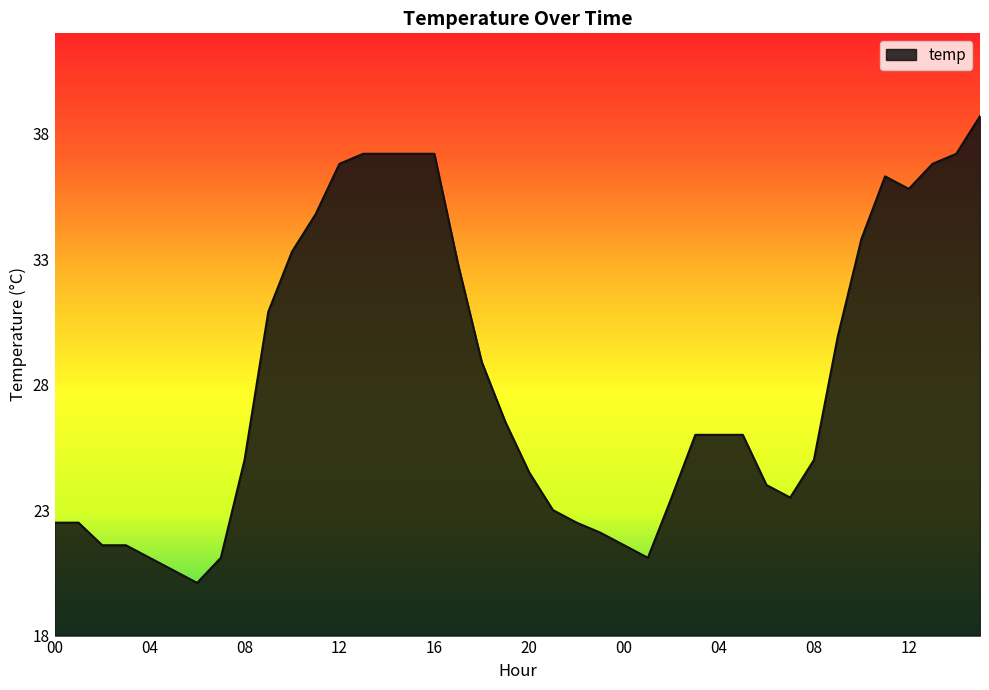

What is the smallest value displayed?

20.1